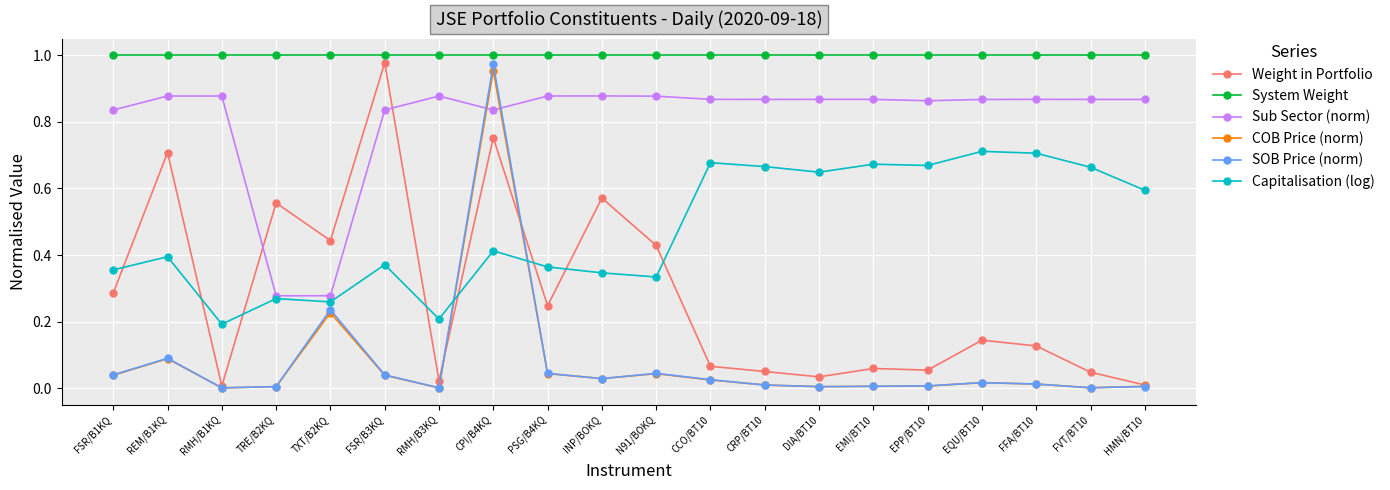

What are all the series names shown in the legend?

Weight in Portfolio, System Weight, Sub Sector (norm), COB Price (norm), SOB Price (norm), Capitalisation (log)